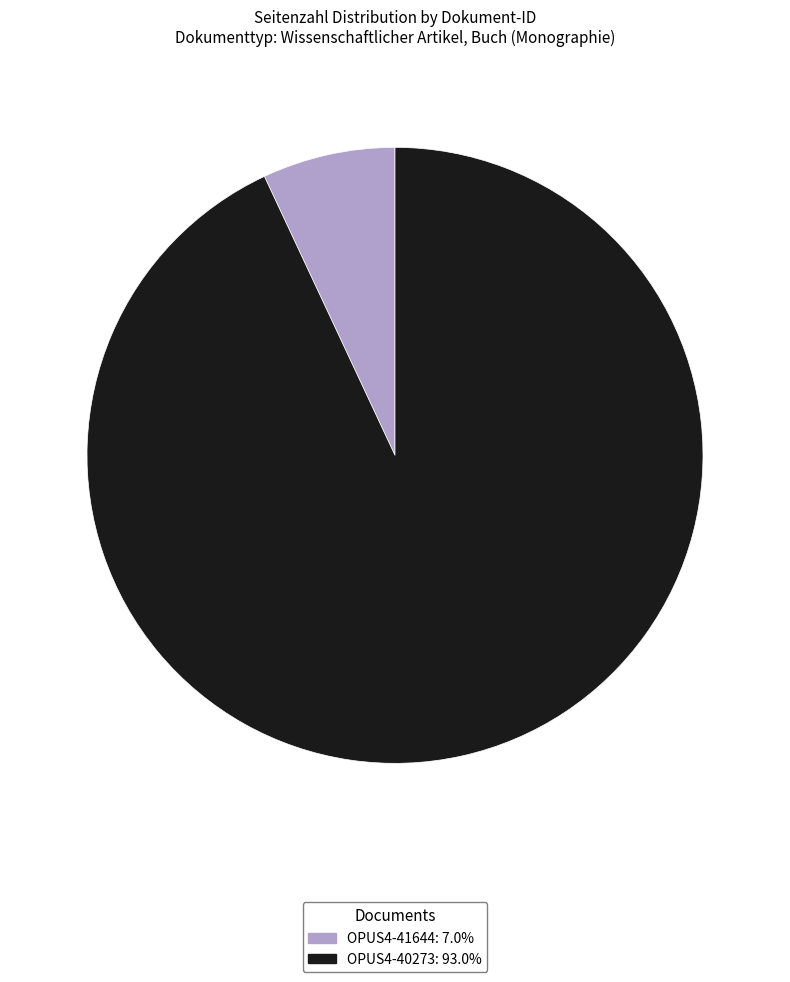

Which slice is the smallest?

OPUS4-41644